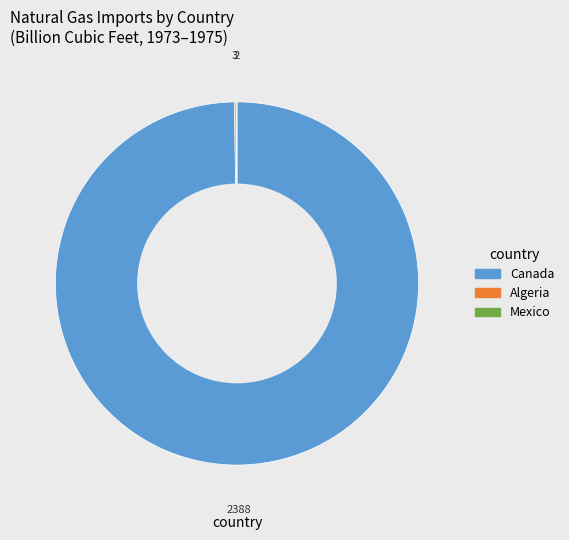

Is there a majority slice in this chart?

Yes